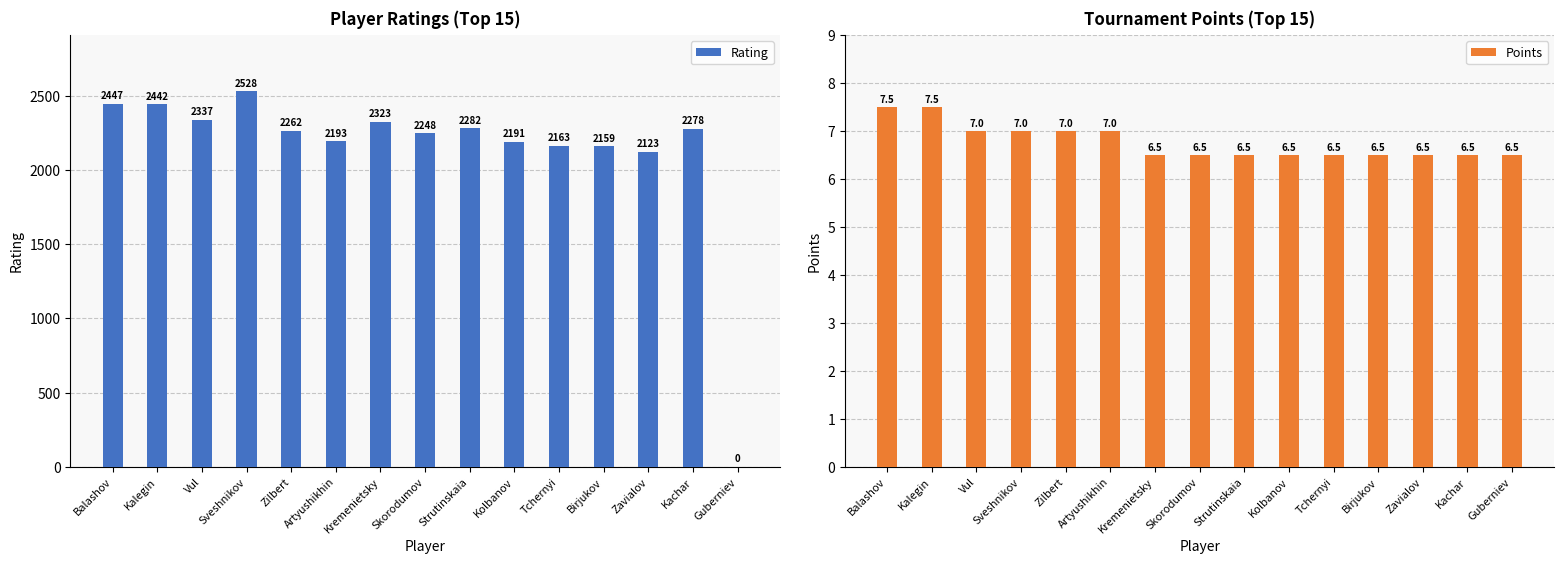

Reading left to right, extract all data points from this chart.

Rating: Balashov=2447.0	Kalegin=2442.0	Vul=2337.0	Sveshnikov=2528.0	Zilbert=2262.0	Artyushikhin=2193.0	Kremenietsky=2323.0	Skorodumov=2248.0	Strutinskaia=2282.0	Kolbanov=2191.0	Tchernyi=2163.0	Birjukov=2159.0	Zavialov=2123.0	Kachar=2278.0	Guberniev=0.0
Points: Balashov=7.5	Kalegin=7.5	Vul=7.0	Sveshnikov=7.0	Zilbert=7.0	Artyushikhin=7.0	Kremenietsky=6.5	Skorodumov=6.5	Strutinskaia=6.5	Kolbanov=6.5	Tchernyi=6.5	Birjukov=6.5	Zavialov=6.5	Kachar=6.5	Guberniev=6.5